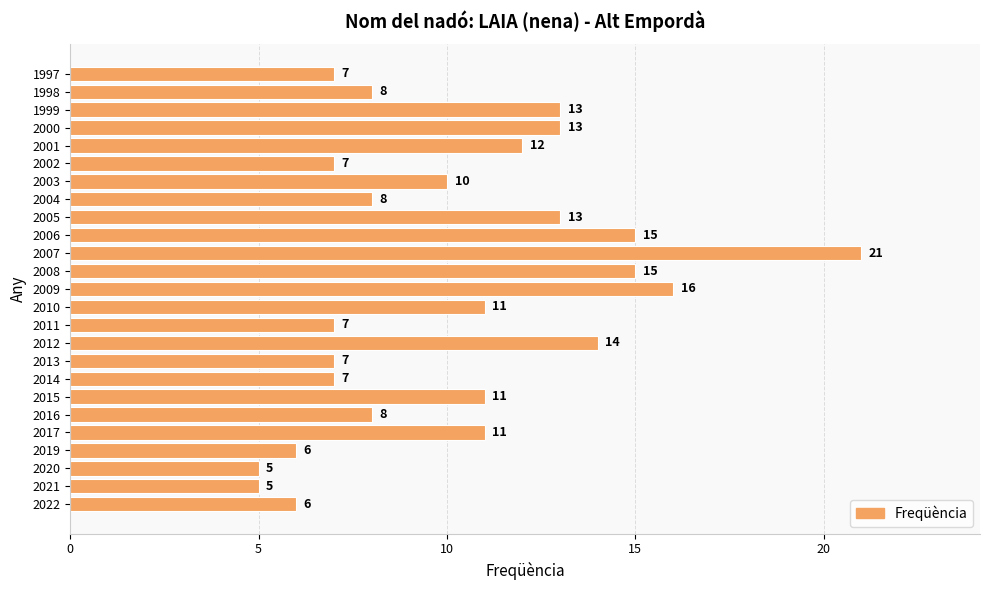

The value at 2017 is 11. True or false?

True